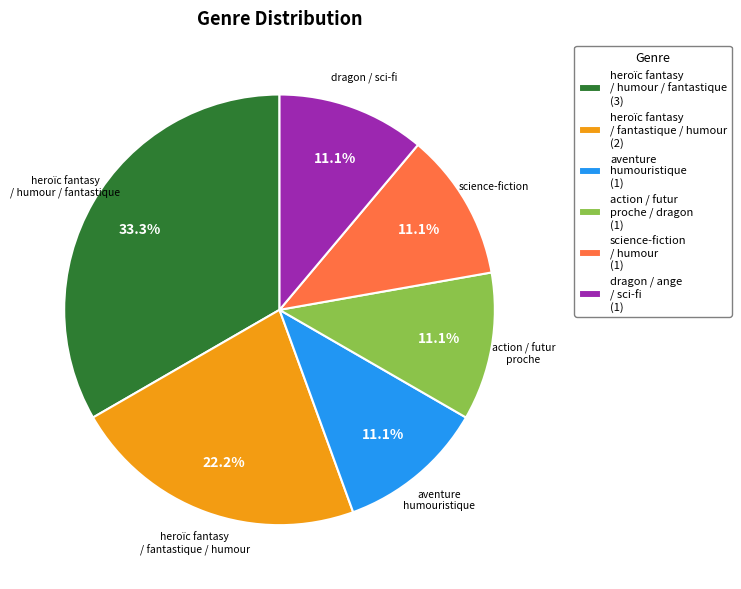

What is the ratio of the value at heroïc fantasy / humour / fantastique (3) to the value at science-fiction / humour (1)?

3.0